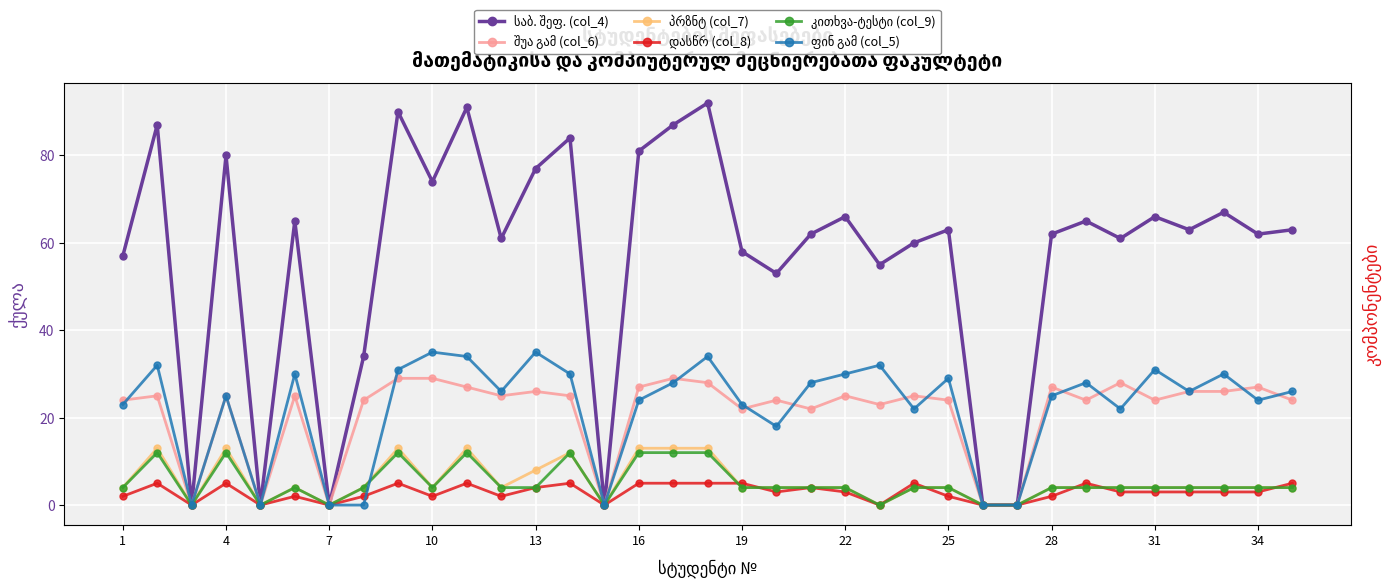

List the series in order of their peak value, highest first.

საბ. შეფ. (col_4), ფინ გამ (col_5), შუა გამ (col_6), პრზნტ (col_7), კითხვა-ტესტი (col_9), დასწრ (col_8)